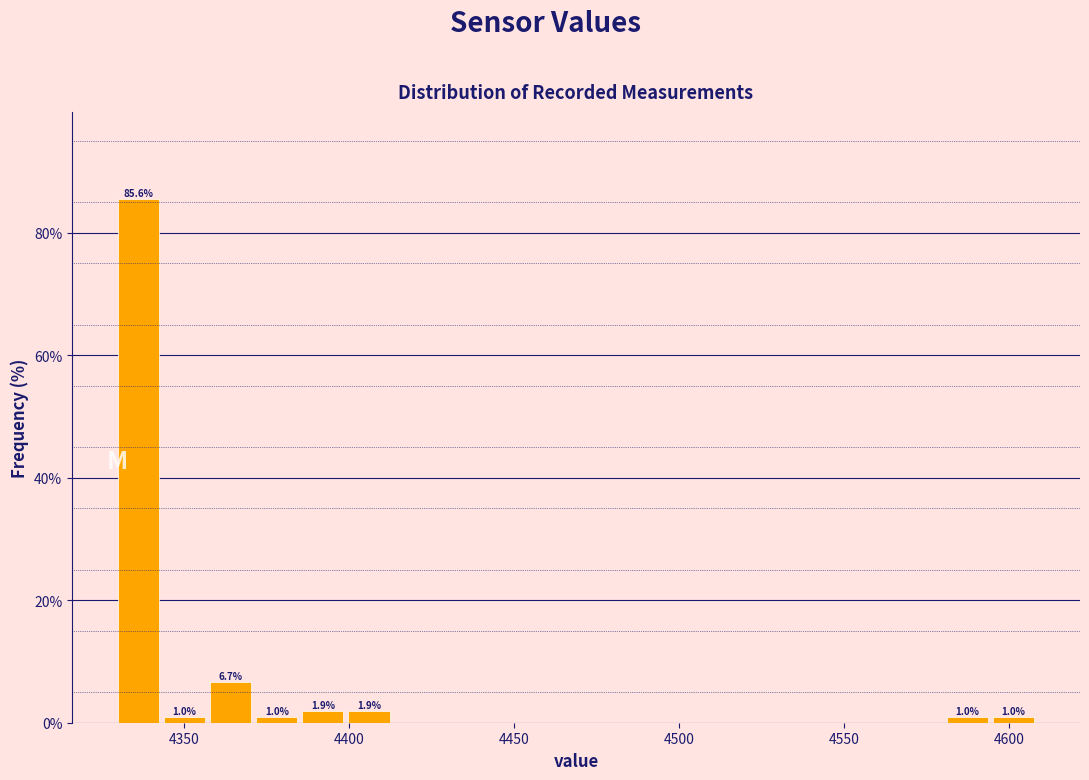

Read against the x-axis, roughly where is the centre of the tallest bar?

4335